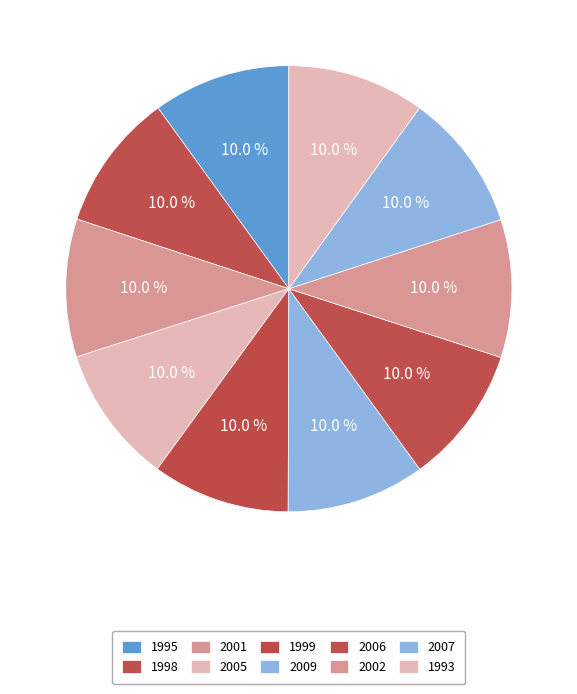

Does any single category account for the majority?

No